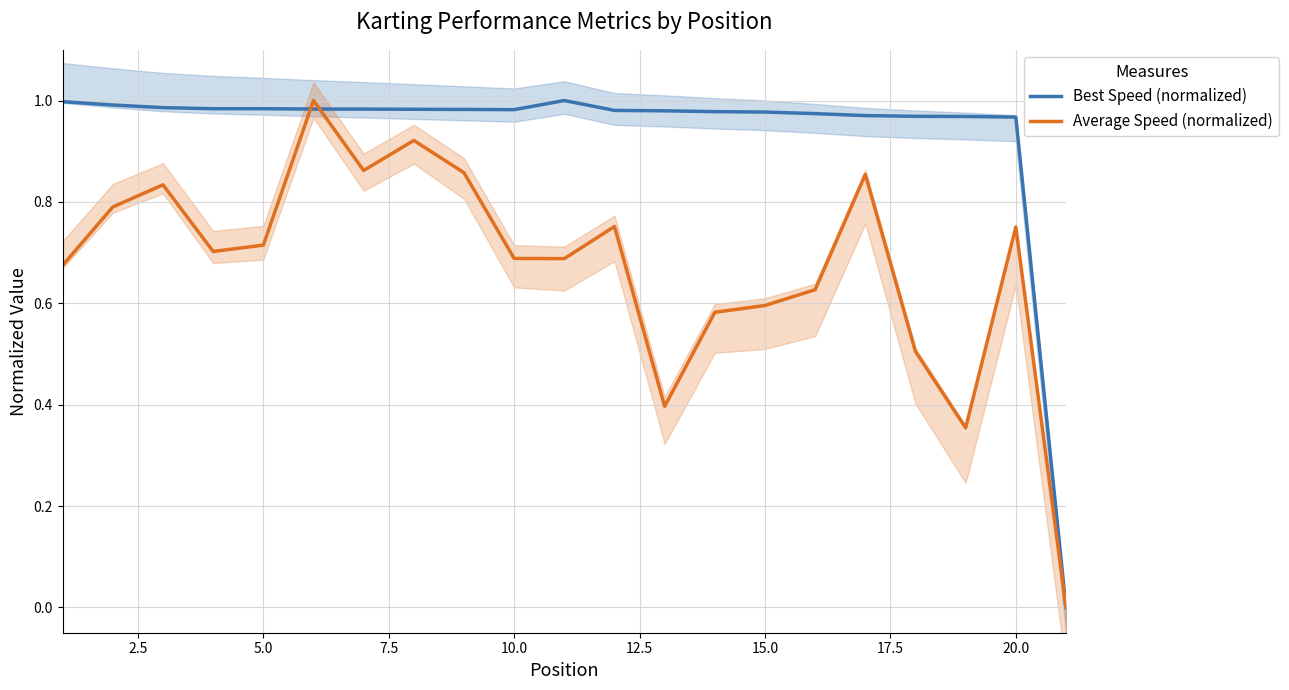

True or false: Best Speed (normalized) has a value of 0.3 at 5.0.

False